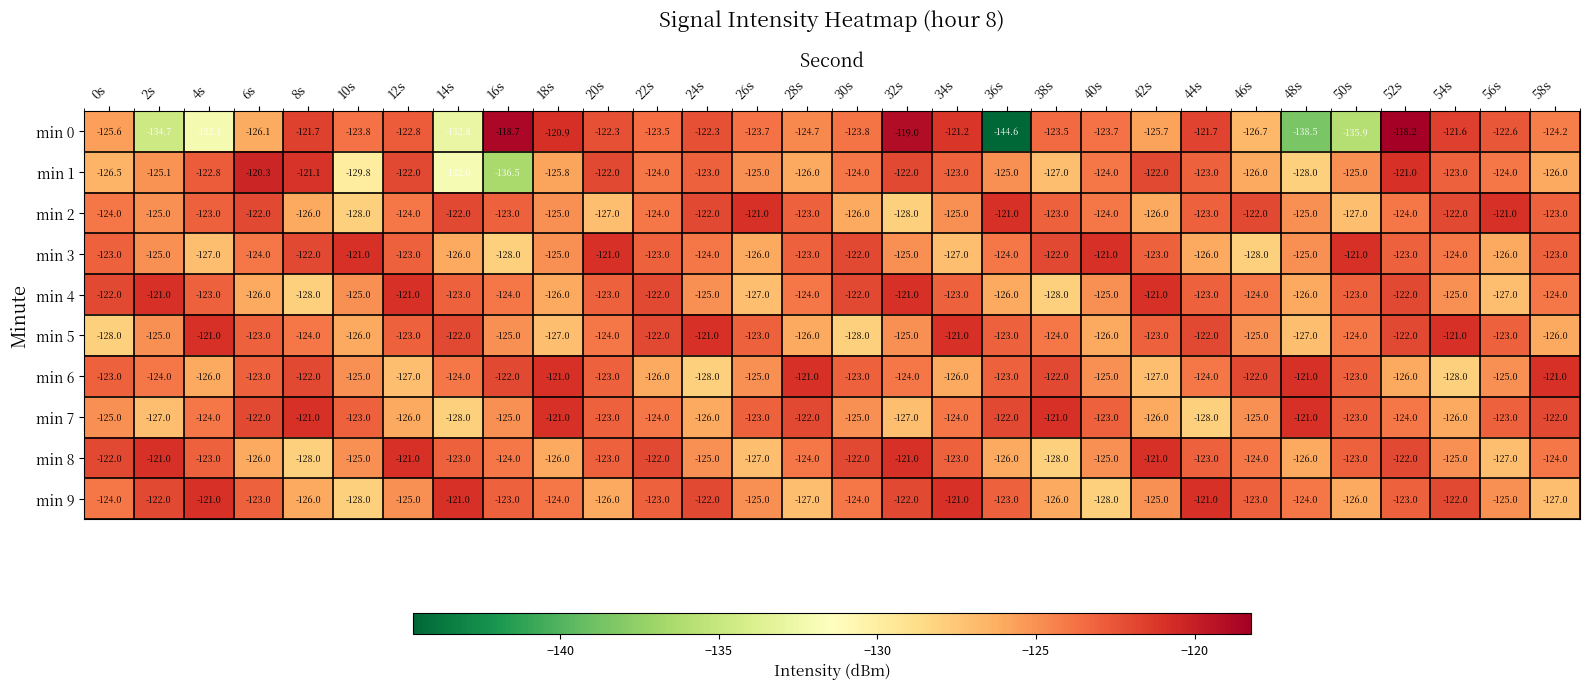

Count the min 3 values in the range -126 to -123.

19